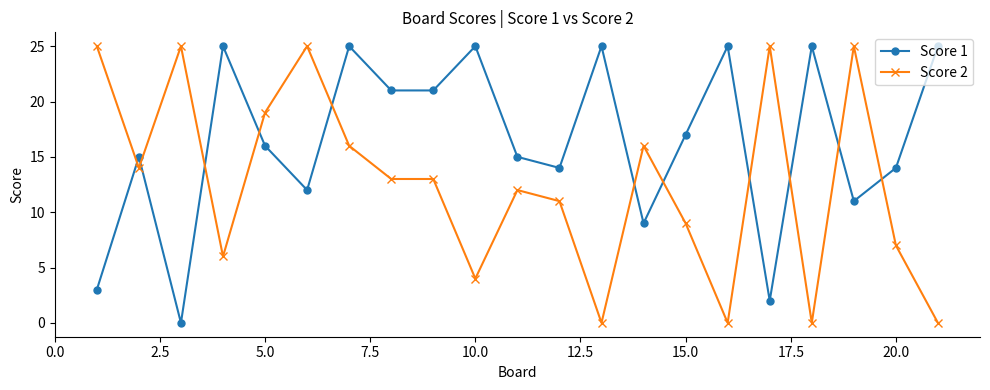

At how many categories does at least one series exceed 8?

21